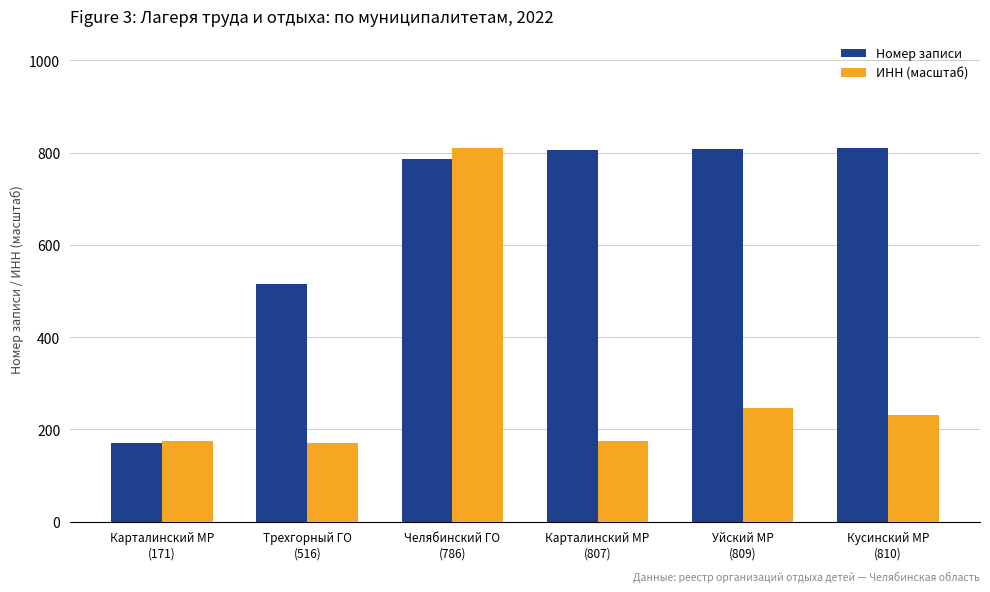

What is the maximum value shown in the chart?

810.0